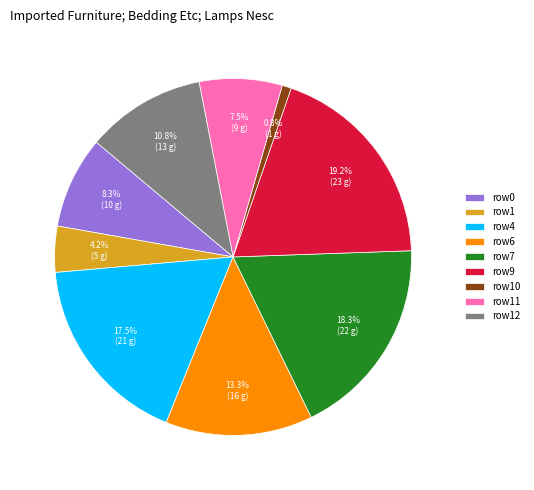

How many slices are in this pie chart?

9